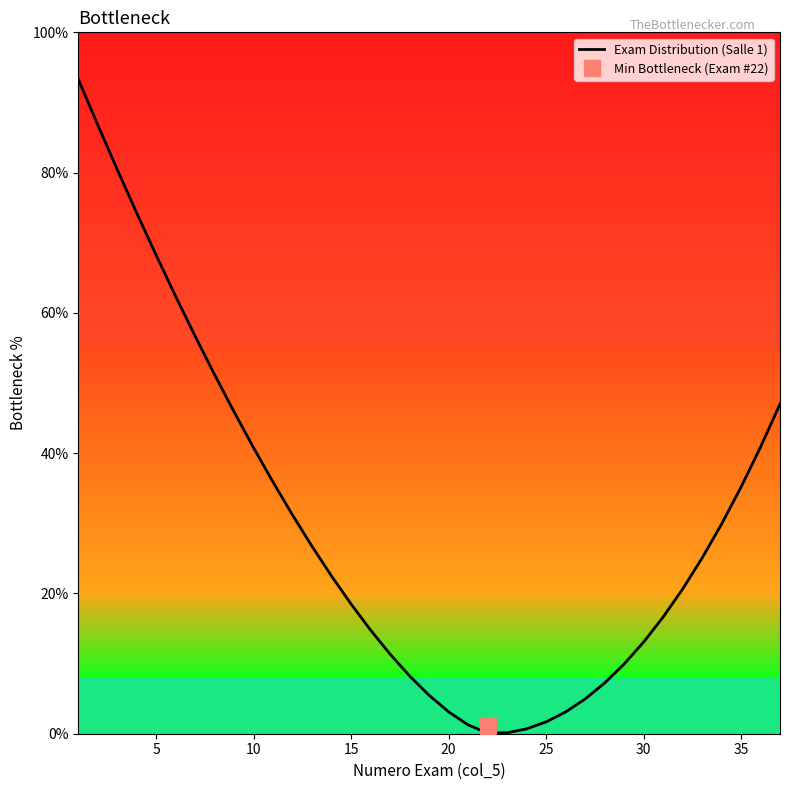

True or false: Exam Distribution (Salle 1) has a value of 35.2 at 35.

True